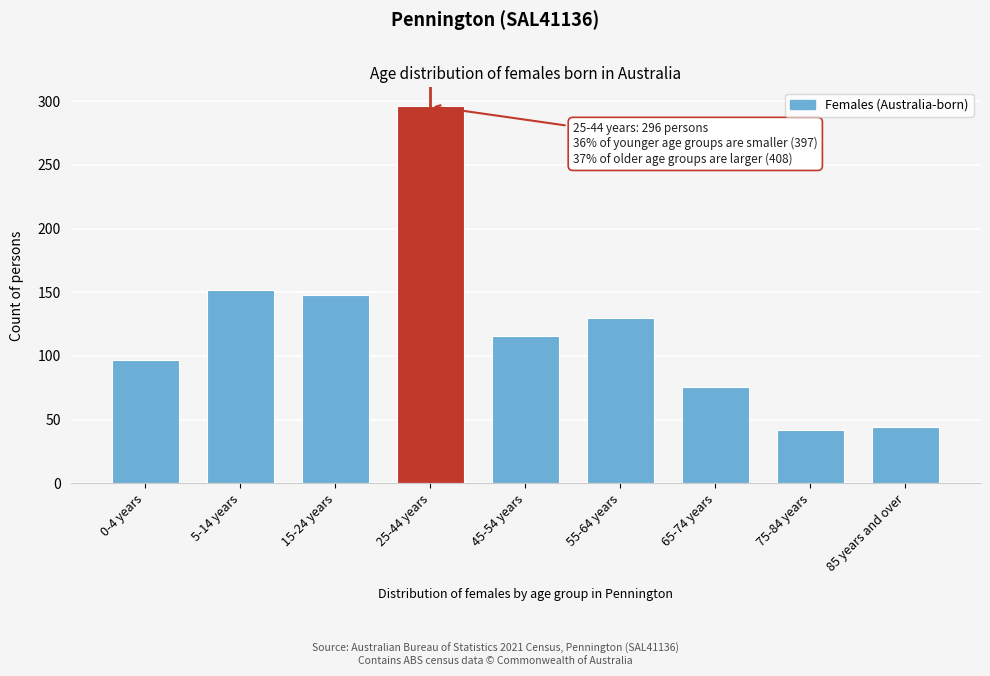

Reading left to right, list all the values displayed in this chart.

97	152	148	296	116	130	76	42	44